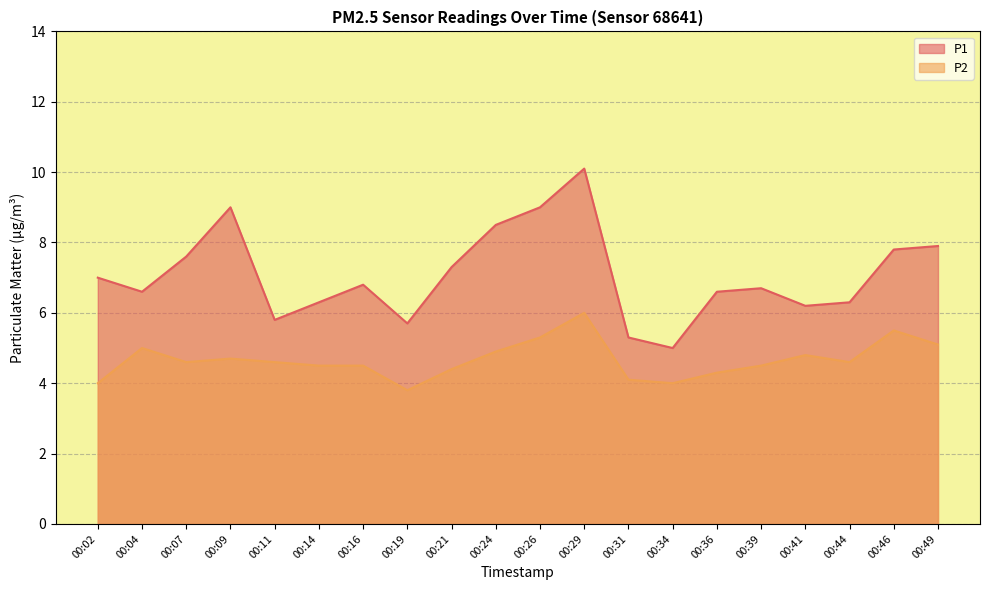

List the series in order of their overall mean, lowest first.

P2, P1